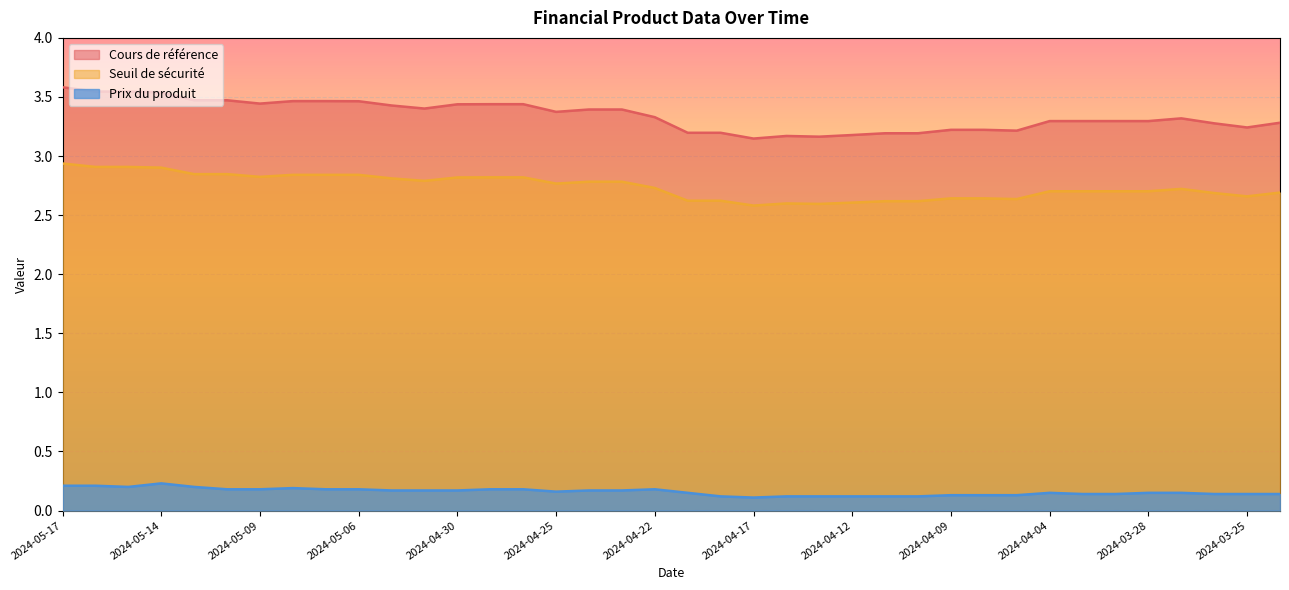

True or false: Cours de référence and Prix du produit cross at least once.

False